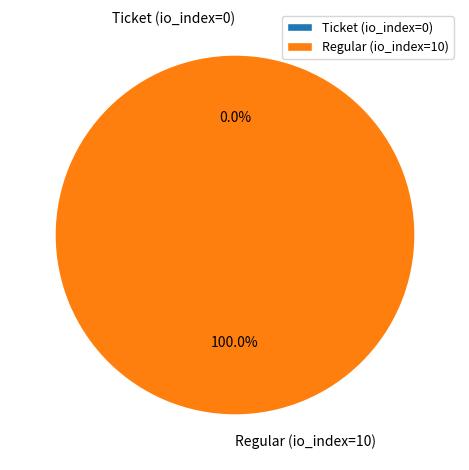

Which category accounts for the majority?

Regular (io_index=10)